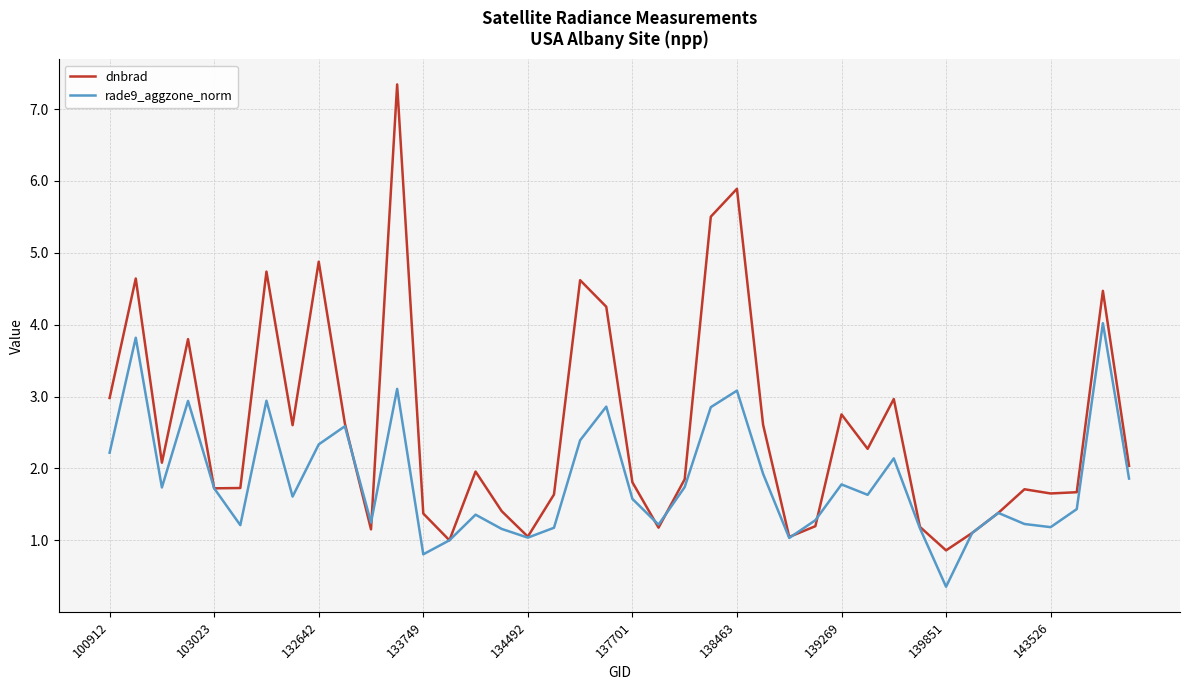

How many series are shown in this chart?

2